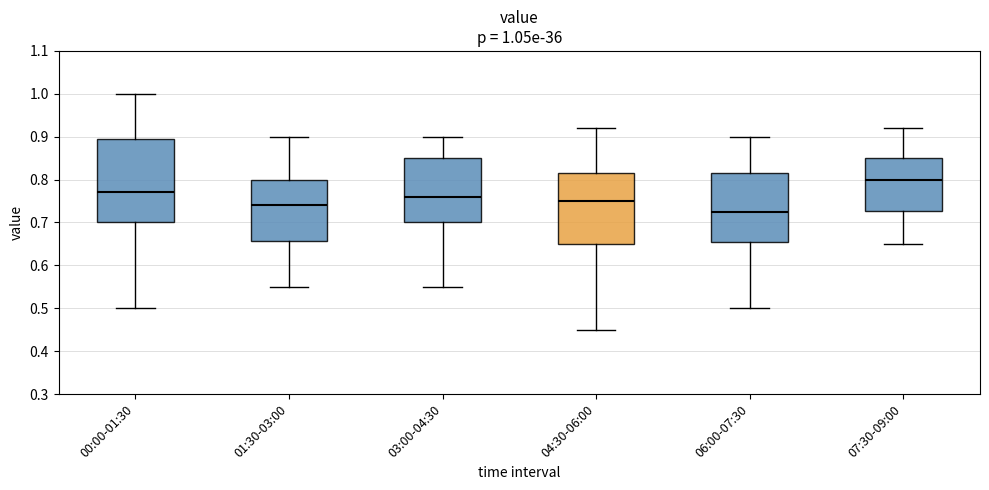

Comparing the boxes themselves (not the whiskers), which one is the tallest?

00:00-01:30